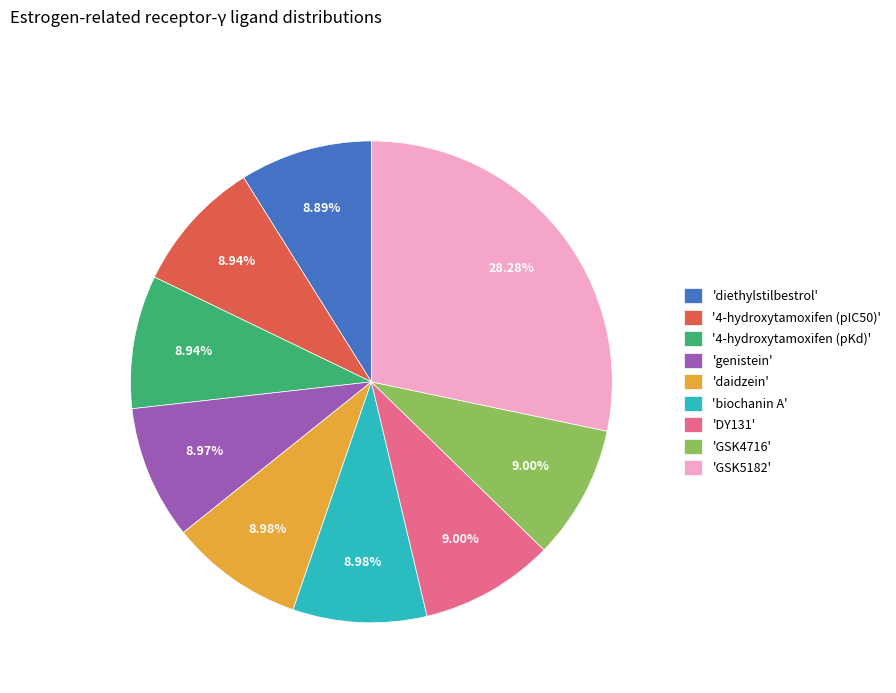

Is the sum of 'diethylstilbestrol' and 'GSK5182' greater than half?

No